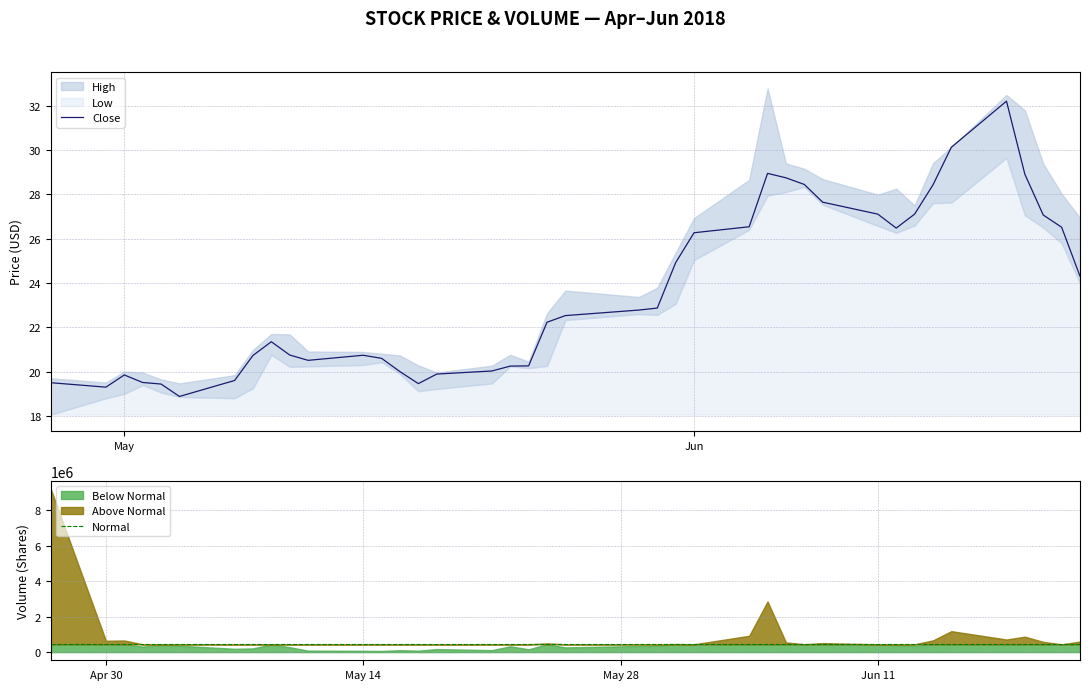

What is the greatest value displayed?

441080.0